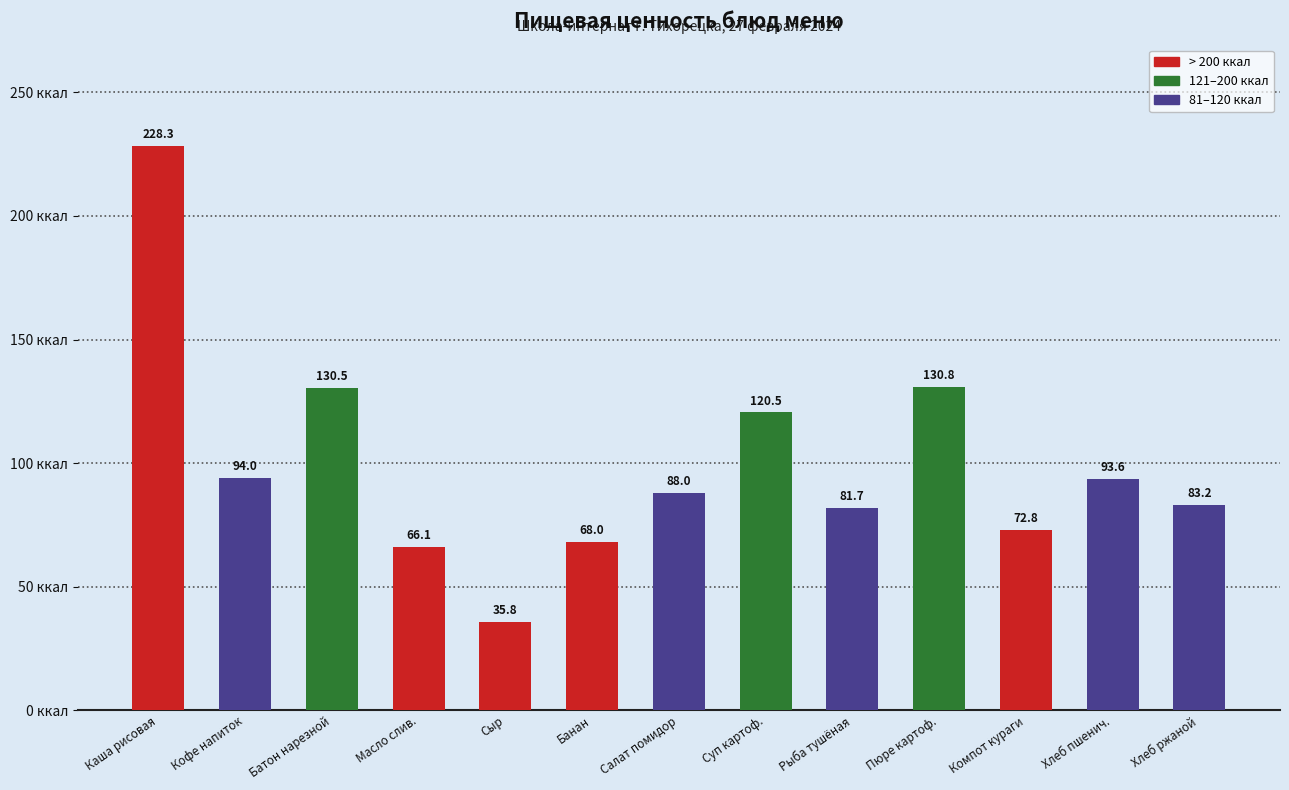

List the labels in order of value, smallest first.

Сыр, Масло слив., Банан, Компот кураги, Рыба тушёная, Хлеб ржаной, Салат помидор, Хлеб пшенич., Кофе напиток, Суп картоф., Батон нарезной, Пюре картоф., Каша рисовая